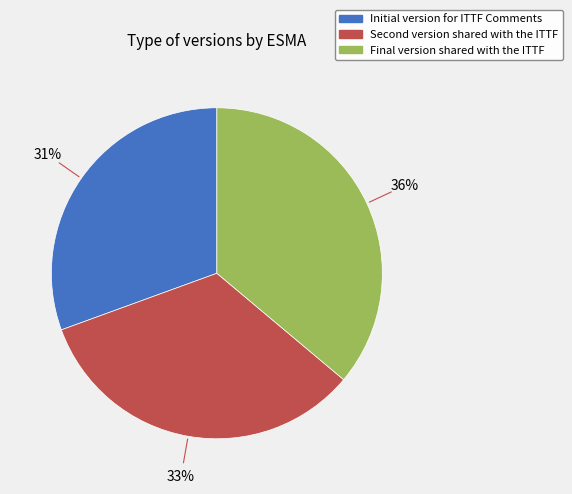

Rank the categories by value from highest to lowest.

Final version shared with the ITTF, Second version shared with the ITTF, Initial version for ITTF Comments